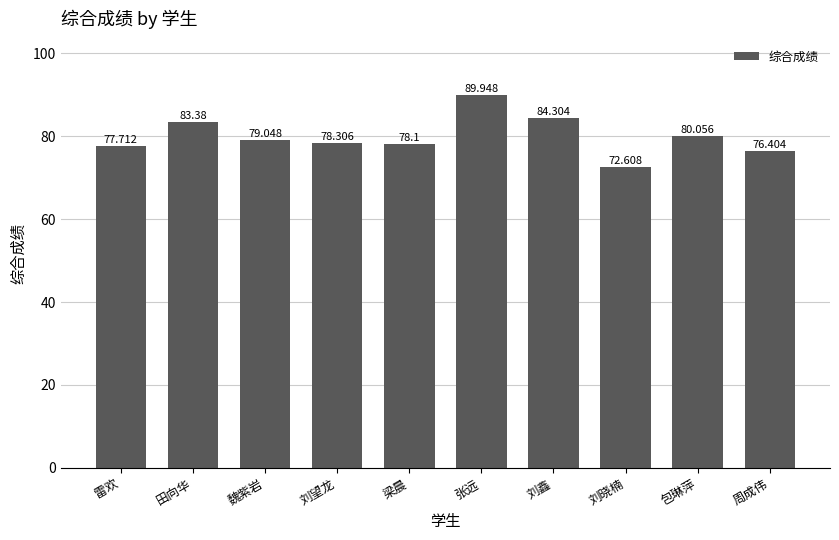

What is the difference between the second highest and minimum values?

11.7